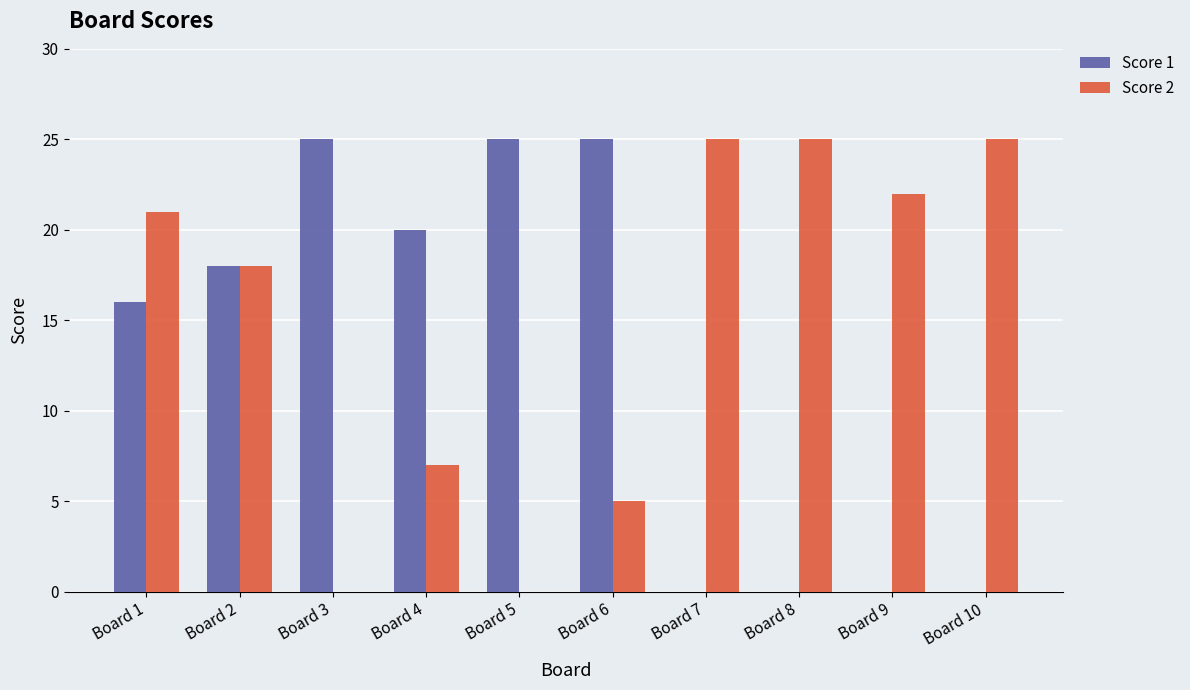

What is the total value across all series at Board 8?

25